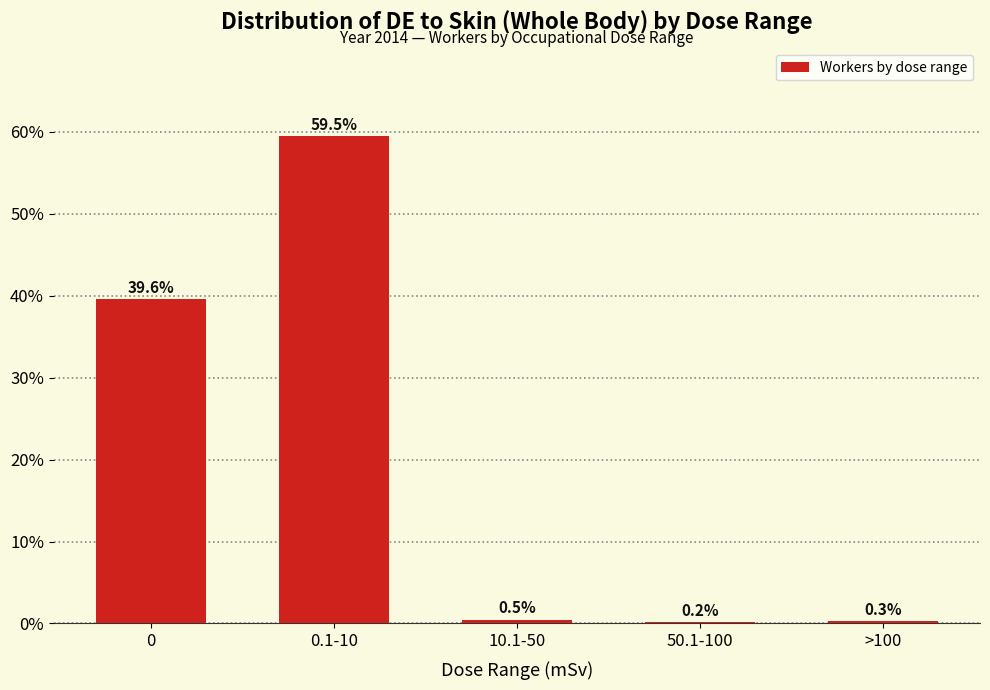

Reading right to left, extract all data points from this chart.

>100=0.3	50.1-100=0.2	10.1-50=0.5	0.1-10=59.5	0=39.6